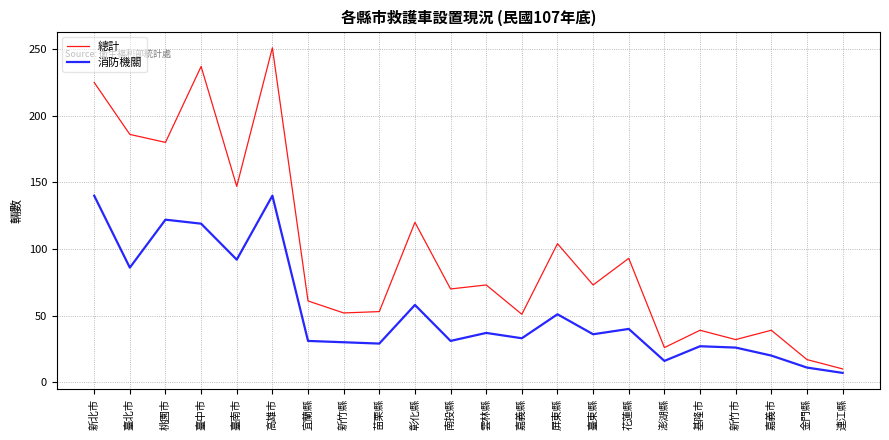

Is the value of 消防機關 at 嘉義縣 greater than the value of 總計 at 宜蘭縣?

No